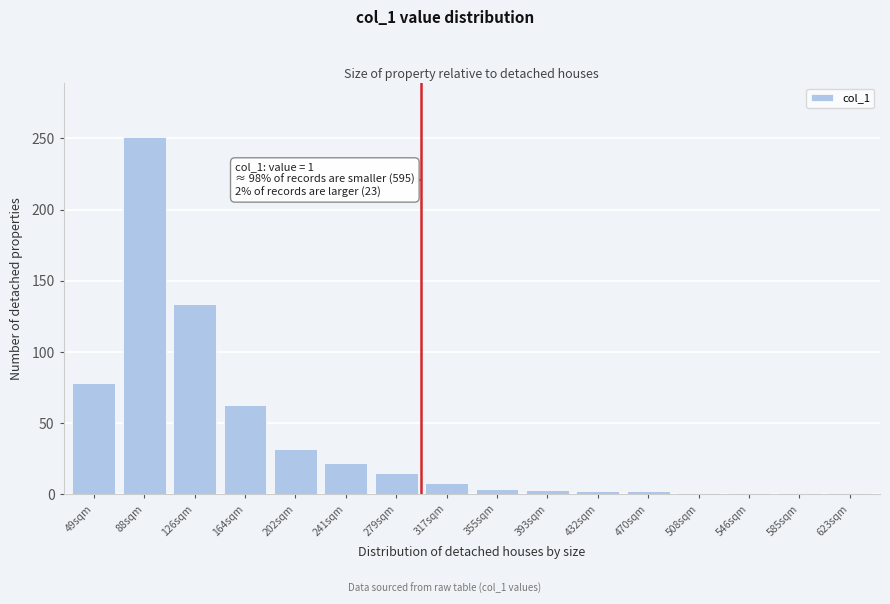

What is the change in value from 88sqm to 126sqm?

-117